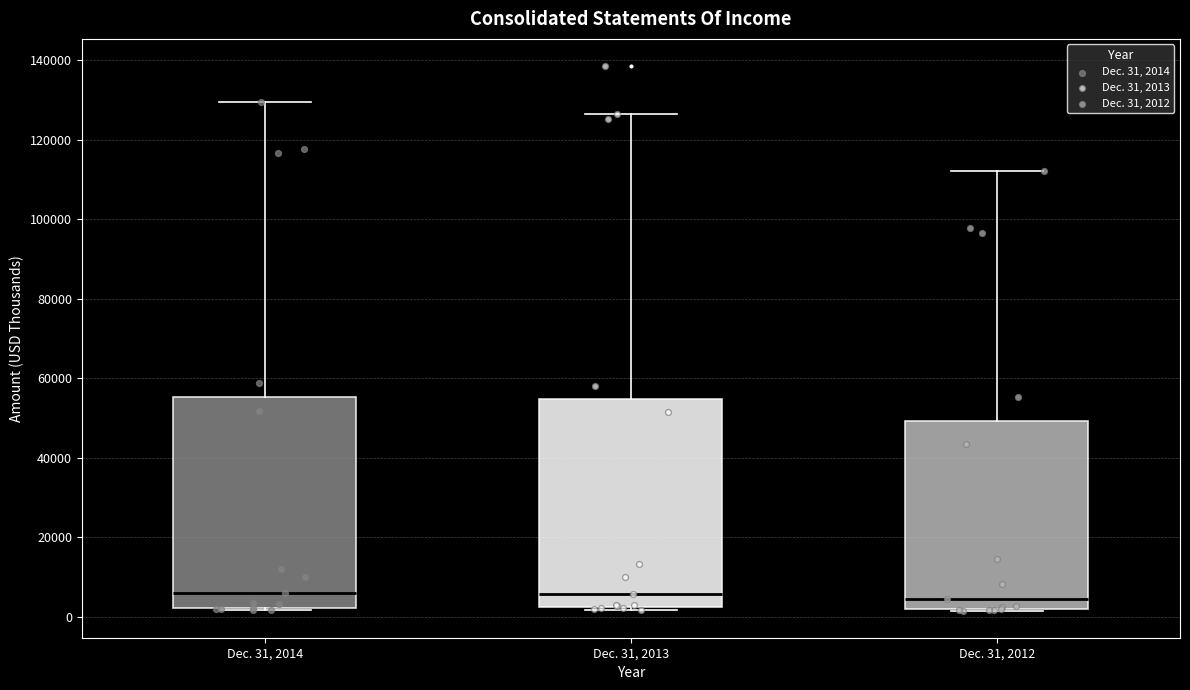

Reading left to right, read every box against the y-axis: the position of its median line, the range the box covers, and the ends of its whiskers. The values are not printed on the chart, so give them approximately, as read against the axis.

Dec. 31, 2014: median 6000, box 2000 to 56000, whiskers 2000 to 130000
Dec. 31, 2013: median 6000, box 2000 to 54000, whiskers 2000 (just below the box's lower edge) to 126000
Dec. 31, 2012: median 4000, box 2000 to 50000, whiskers 2000 to 112000